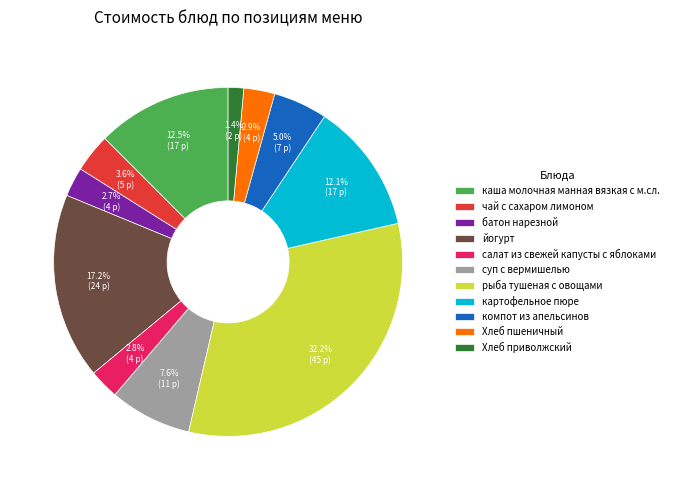

How many segments does this pie chart have?

11